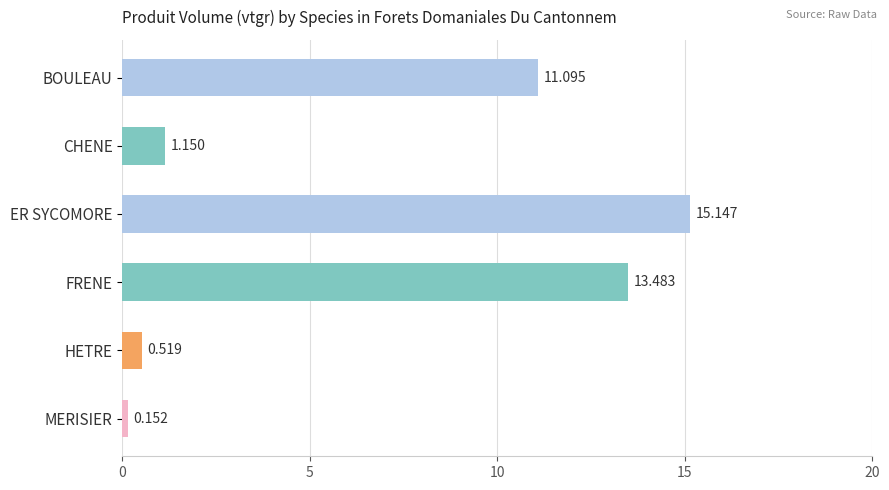

Between BOULEAU and HETRE, which is larger?

BOULEAU